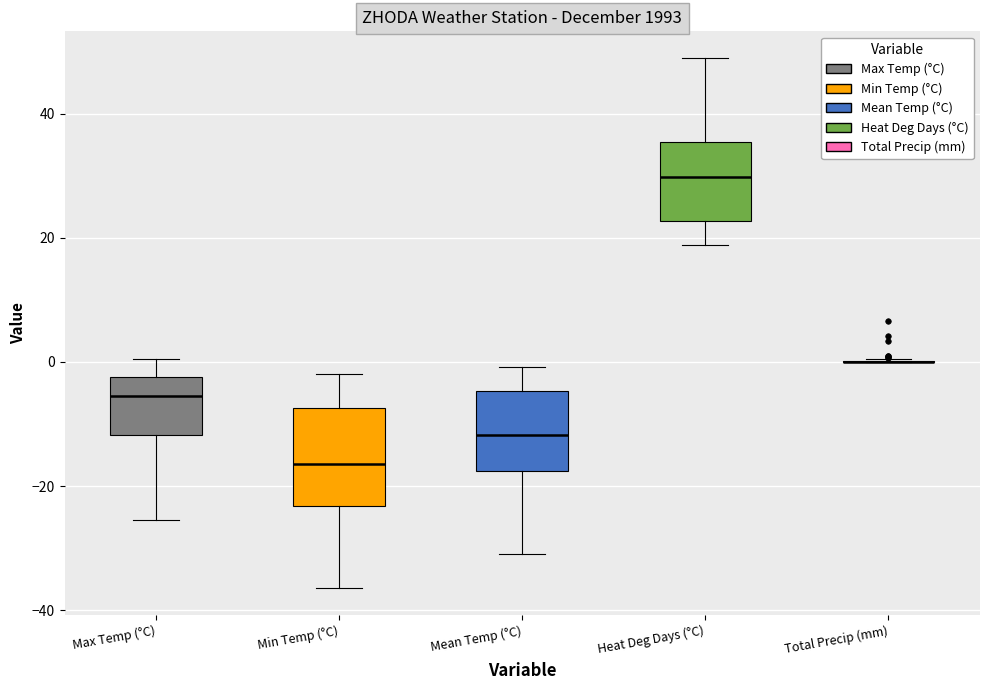

Comparing the boxes themselves (not the whiskers), which one is the tallest?

Min Temp (°C)